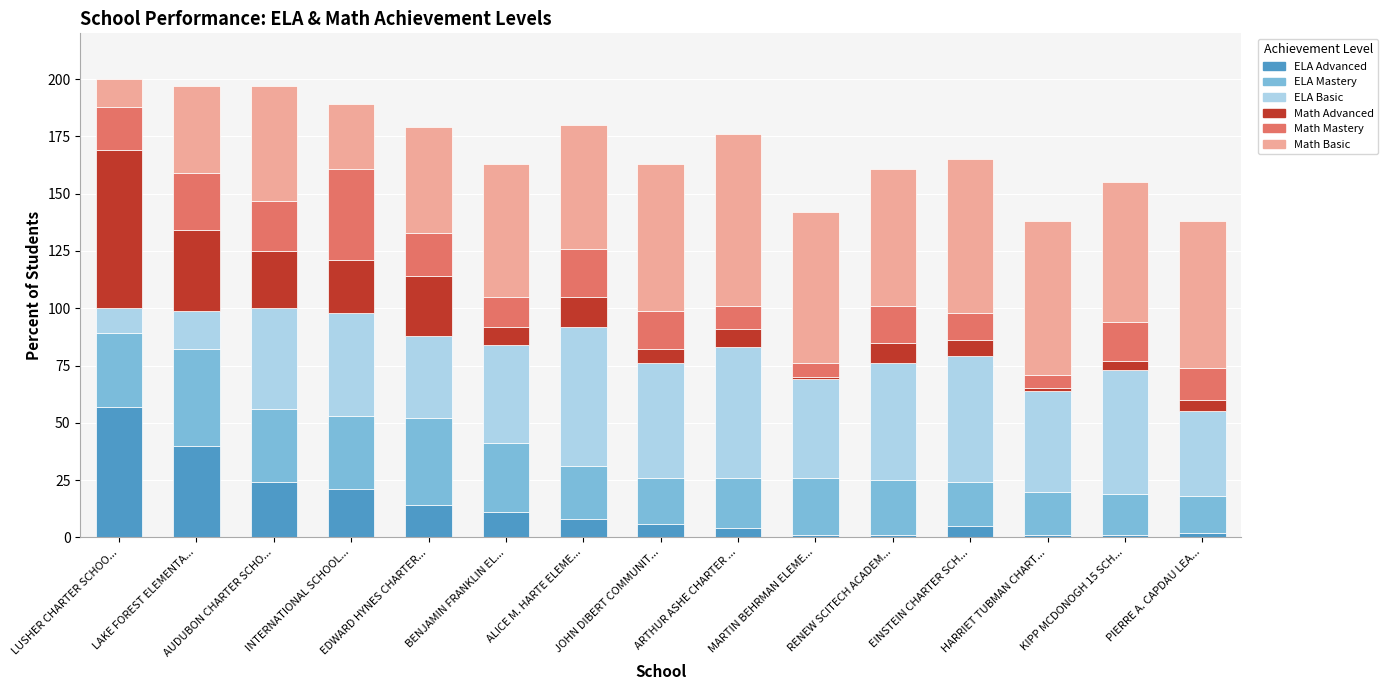

What is the total value across all series at LAKE FOREST ELEMENTA...?

197